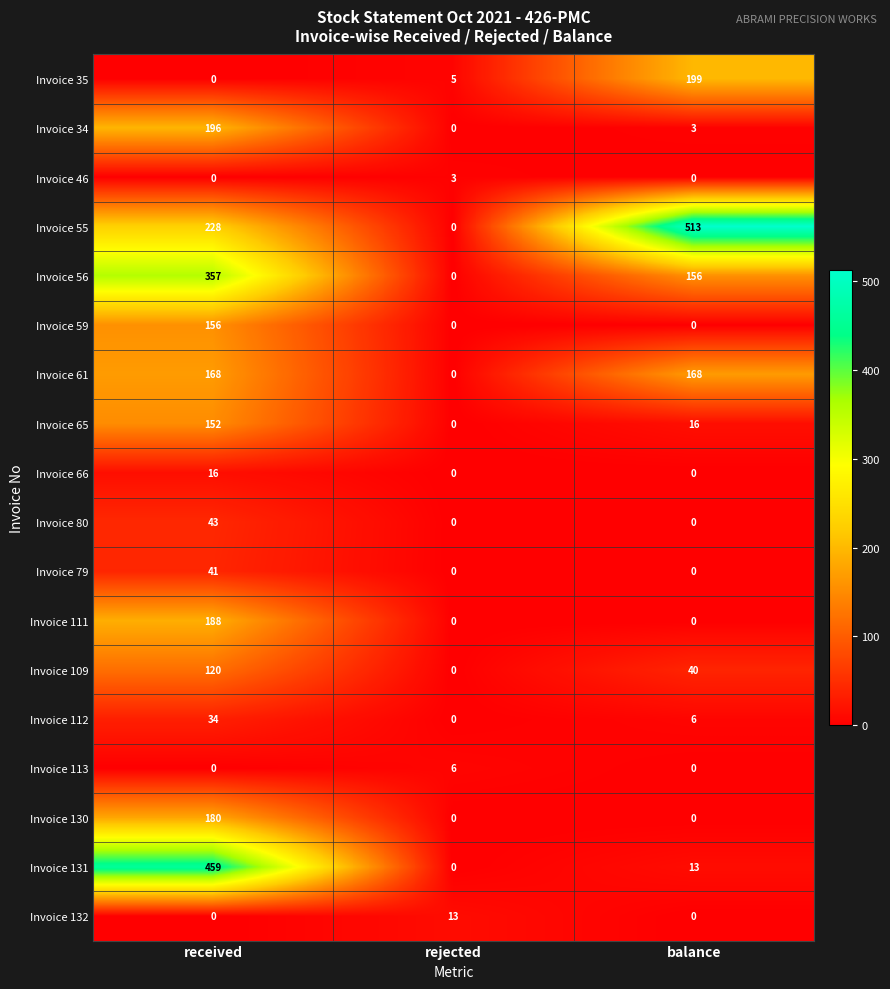

At which category does the chart reach its peak across all series?

balance